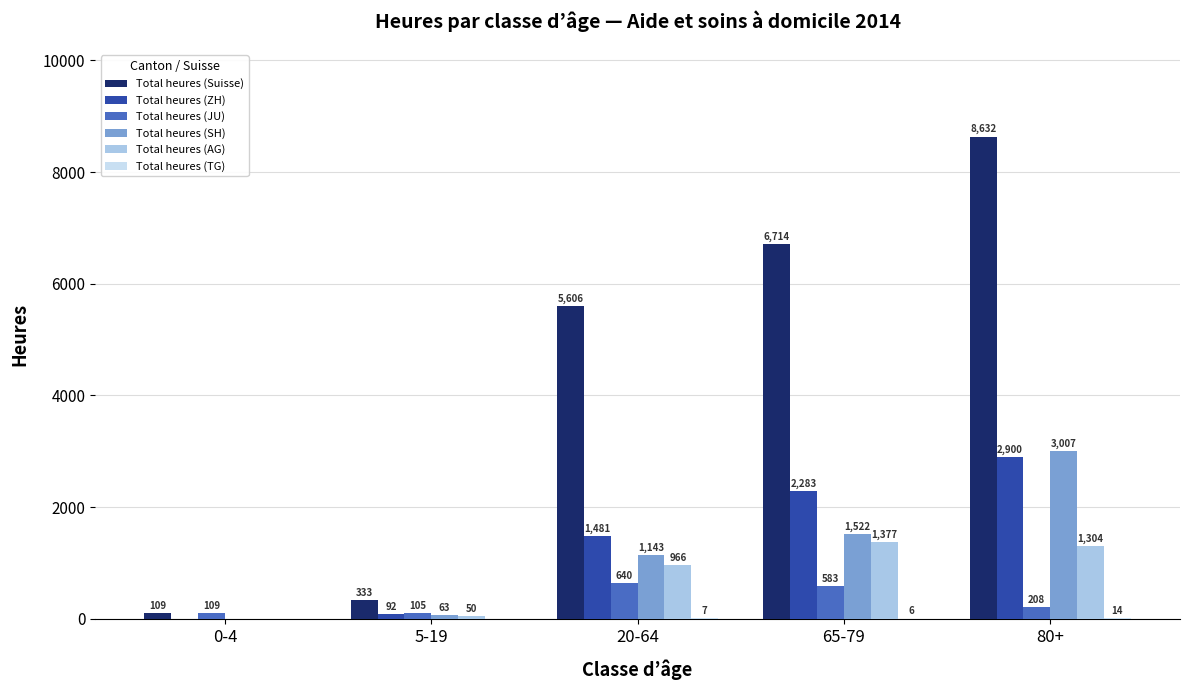

Between 0-4 and 20-64, which series saw the biggest shift?

Total heures (Suisse)